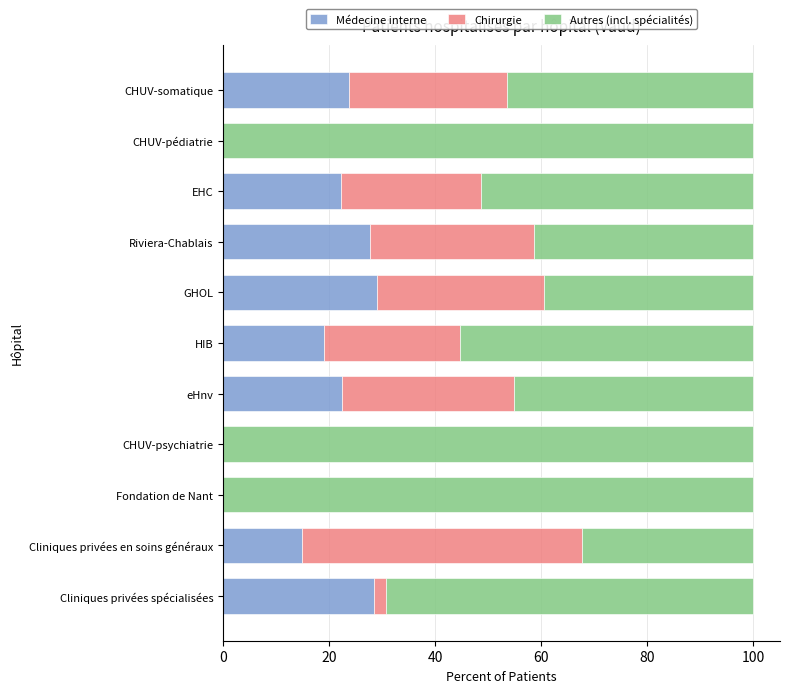

What is the sum of the Médecine interne values at Cliniques privées en soins généraux and Riviera-Chablais?

42.6